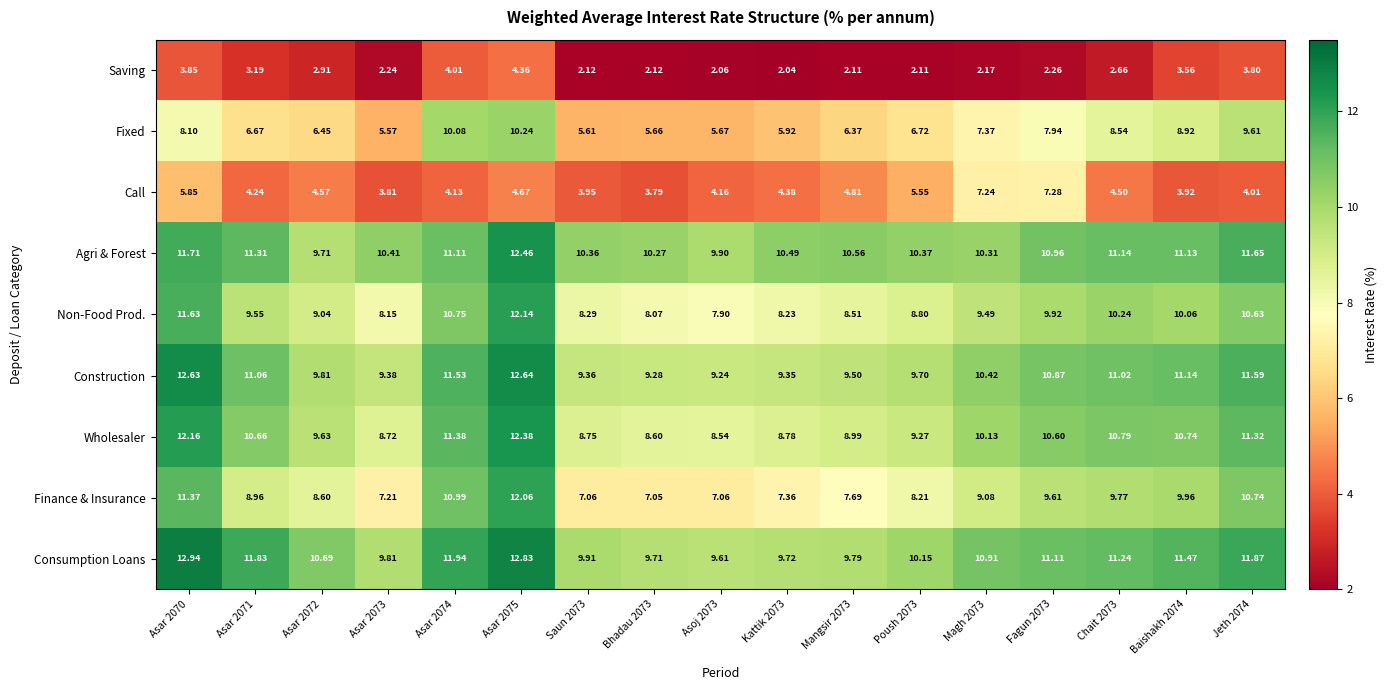

List the series in order of their peak value, highest first.

Consumption Loans, Construction, Agri & Forest, Wholesaler, Non-Food Prod., Finance & Insurance, Fixed, Call, Saving